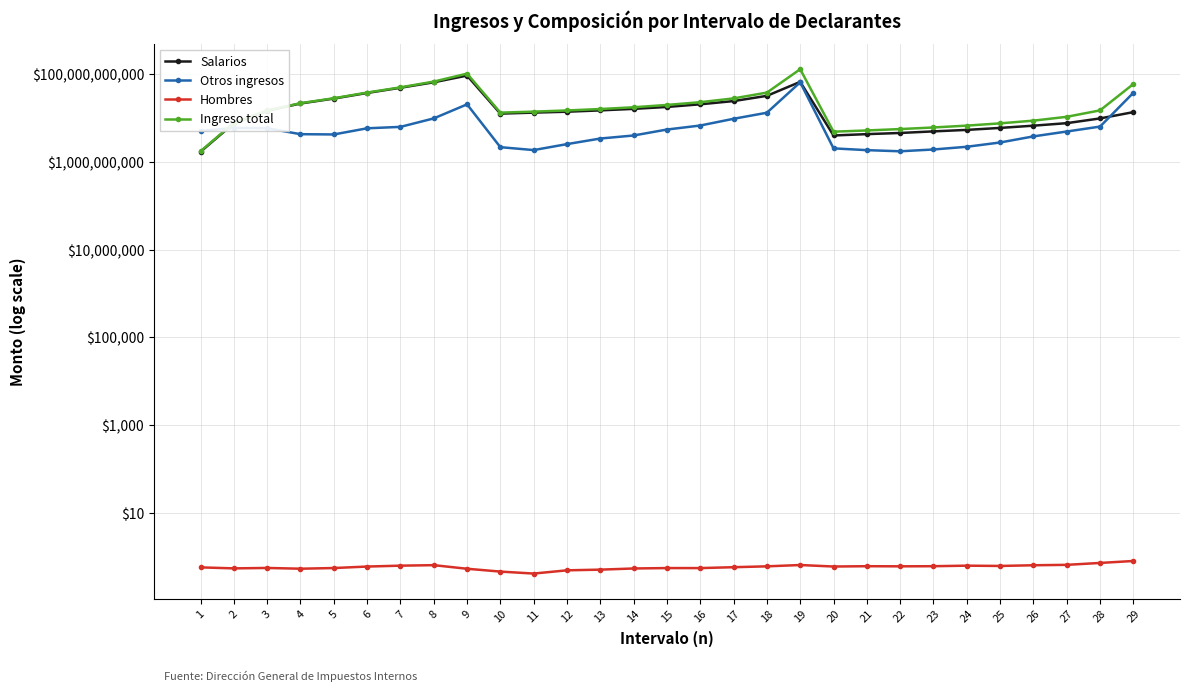

Which category has the lowest value in the Otros ingresos series?

22